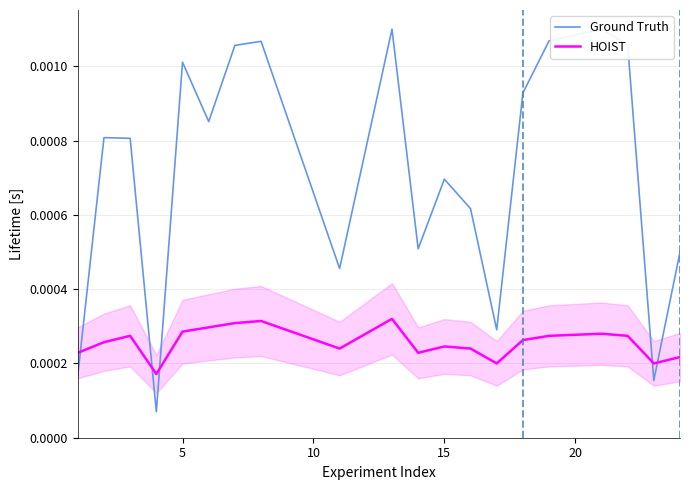

The Ground Truth series shows 0.0 at 25. True or false?

False